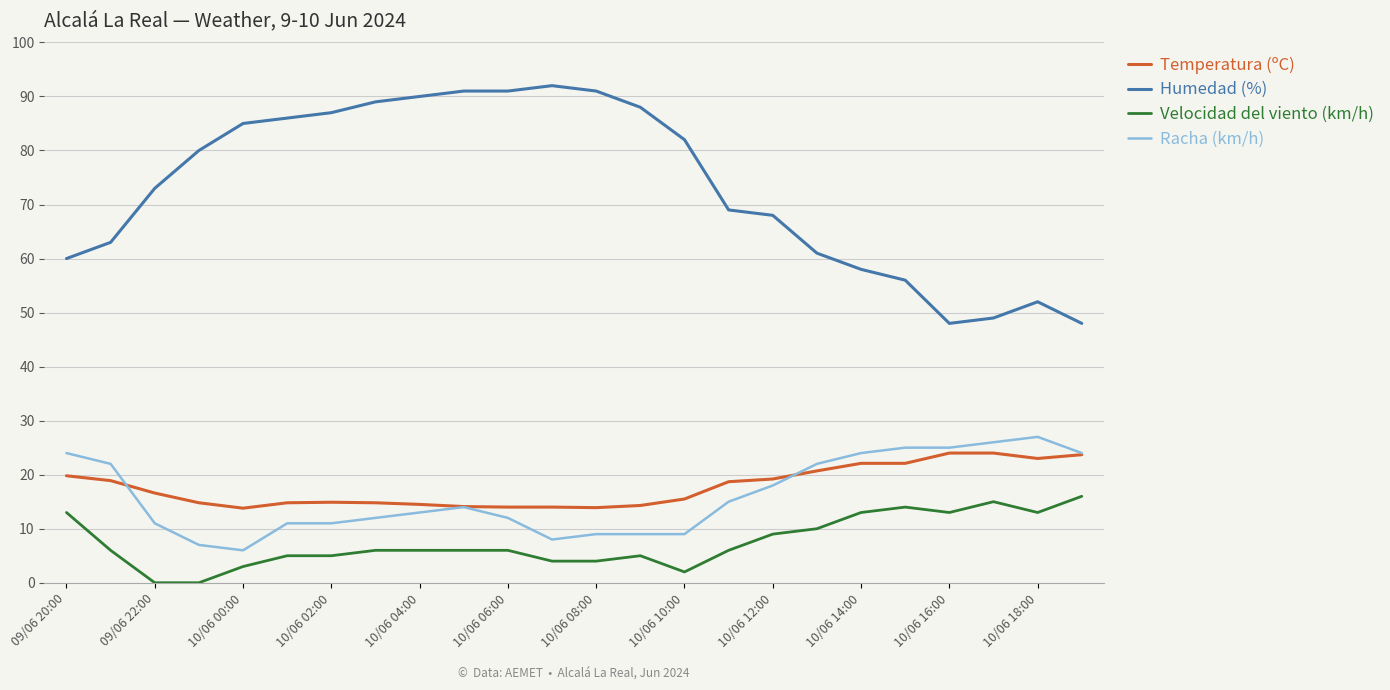

Which series has the largest total across all categories?

Humedad (%)